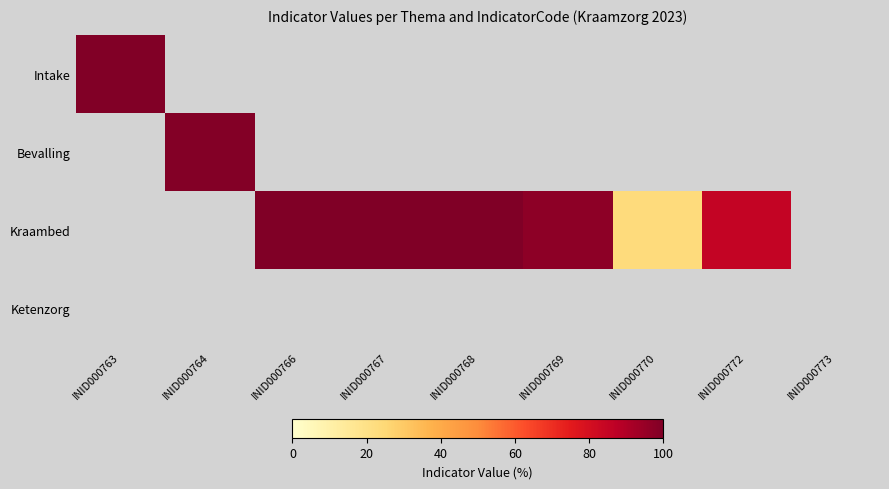

Rank the series by their average value, from highest to lowest.

Intake, Bevalling, Kraambed, Ketenzorg